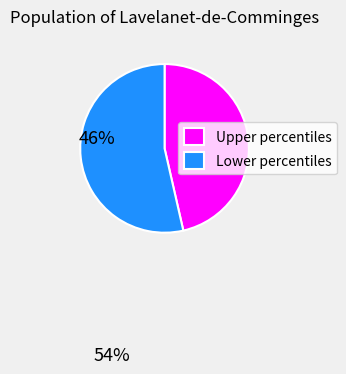

Is there a majority slice in this chart?

Yes